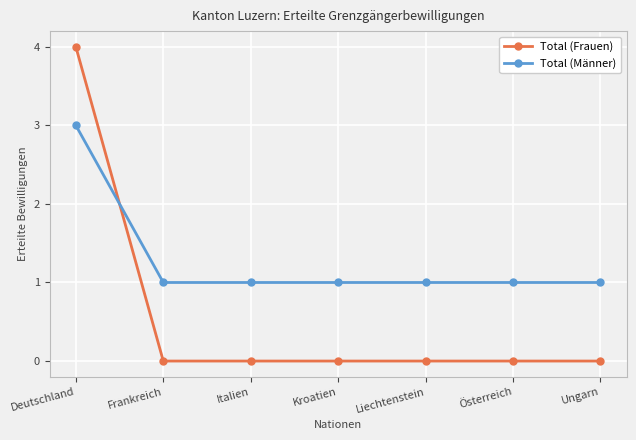

What is the label of the 1st point from the left?

Deutschland